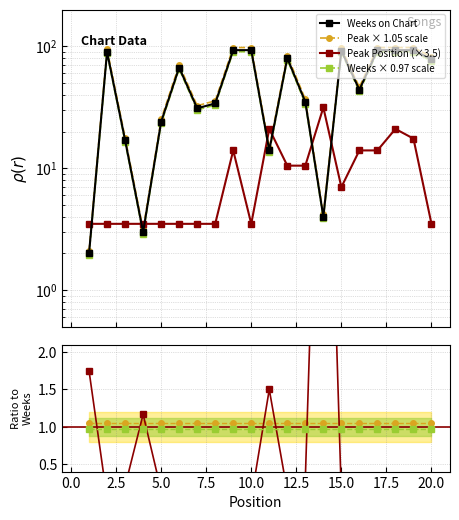

Reading left to right, transcribe all the data shown in this chart.

Weeks on Chart: 2.0	90.0	17.0	3.0	24.0	67.0	31.0	34.0	93.0	93.0	14.0	80.0	35.0	4.0	92.0	44.0	93.0	93.0	93.0	78.0
Peak Position: 3.5	3.5	3.5	3.5	3.5	3.5	3.5	3.5	14.0	3.5	21.0	10.5	10.5	31.5	7.0	14.0	14.0	21.0	17.5	3.5